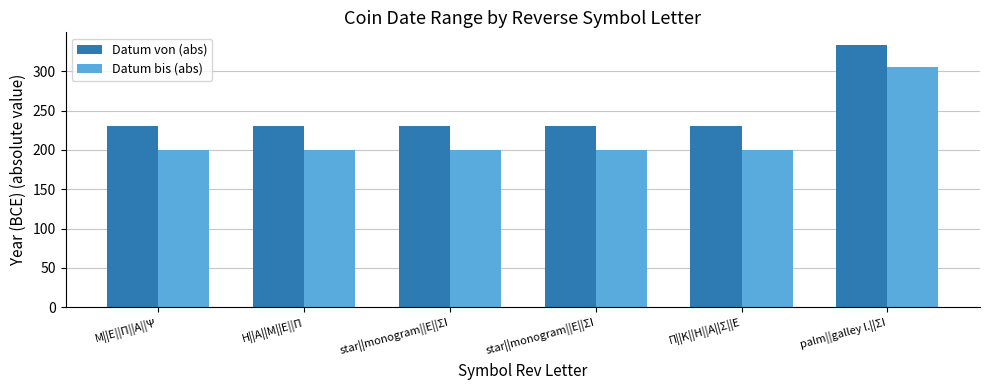

The Datum bis (abs) series shows 86 at Μ||Ε||Π||Α||Ψ. True or false?

False